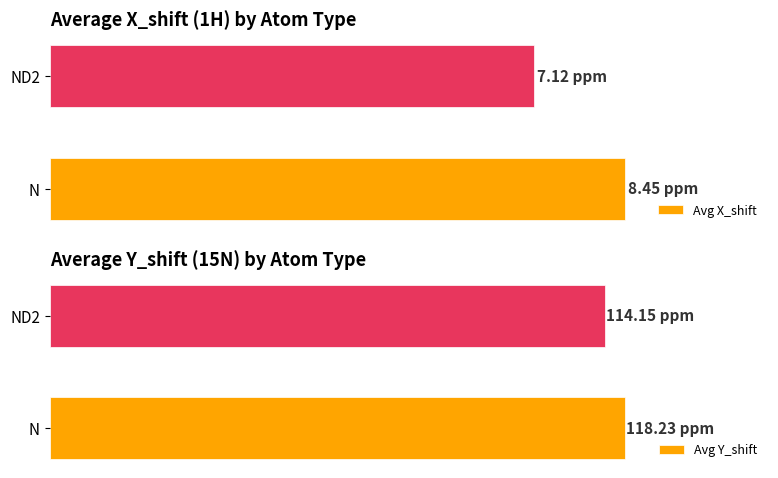

What is the sum of the Avg Y_shift values at 1 and 0?

232.4